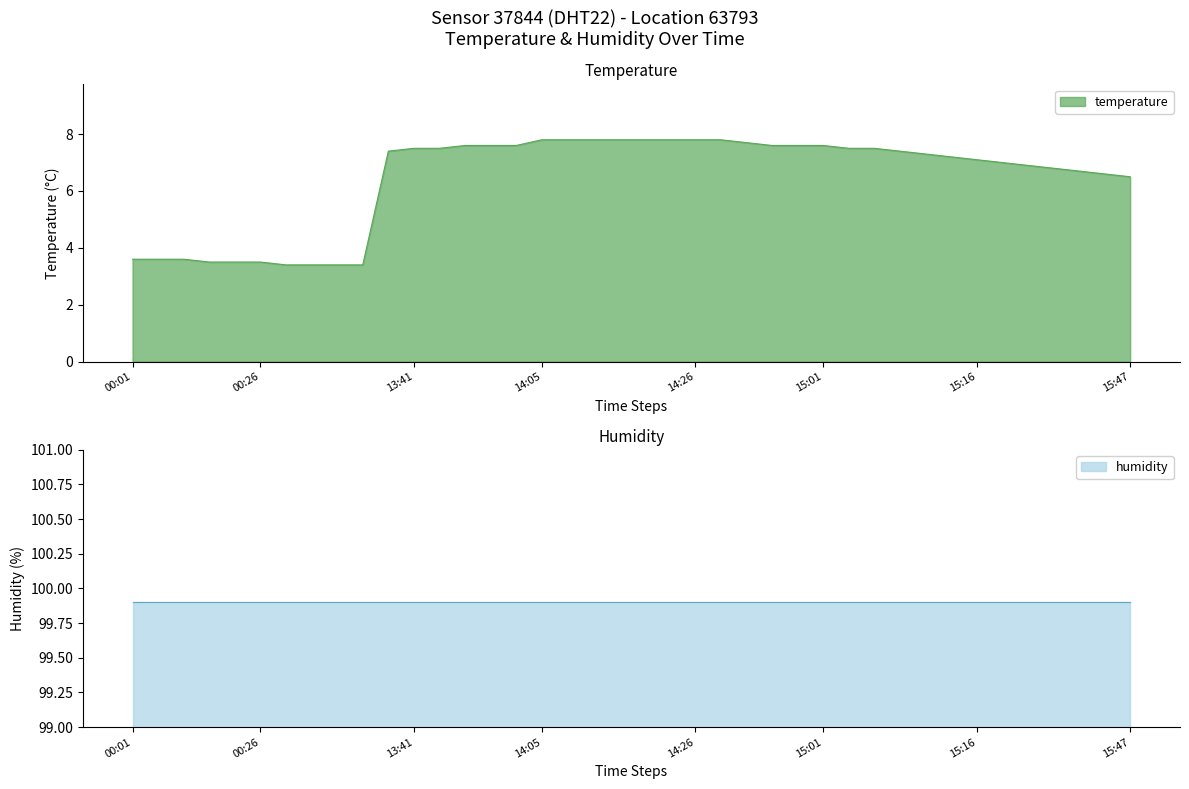

True or false: the data has more than 1 interior local peaks.

False